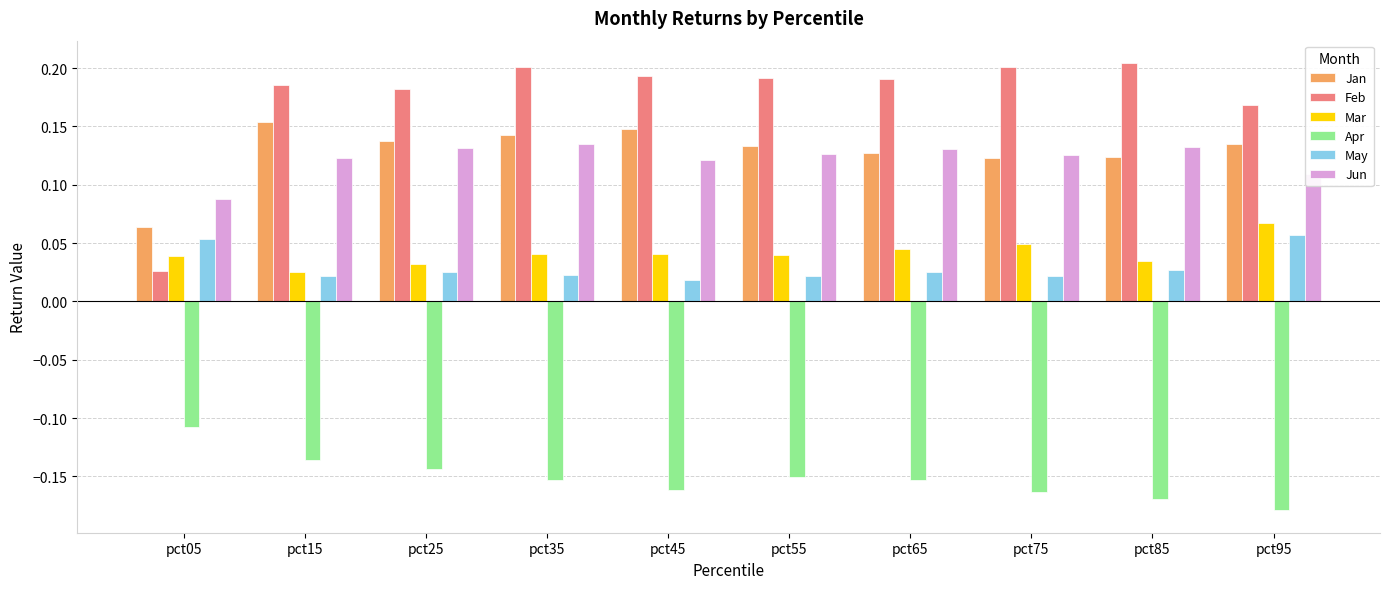

Which label corresponds to the smallest value in the chart?

pct95